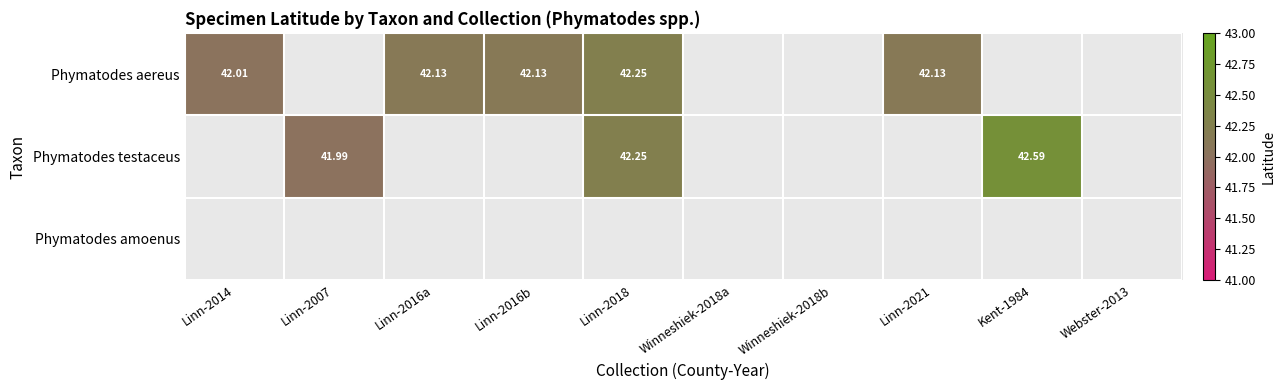

Is the value of Phymatodes aereus at Linn-2021 greater than the value of Phymatodes testaceus at Kent-1984?

No